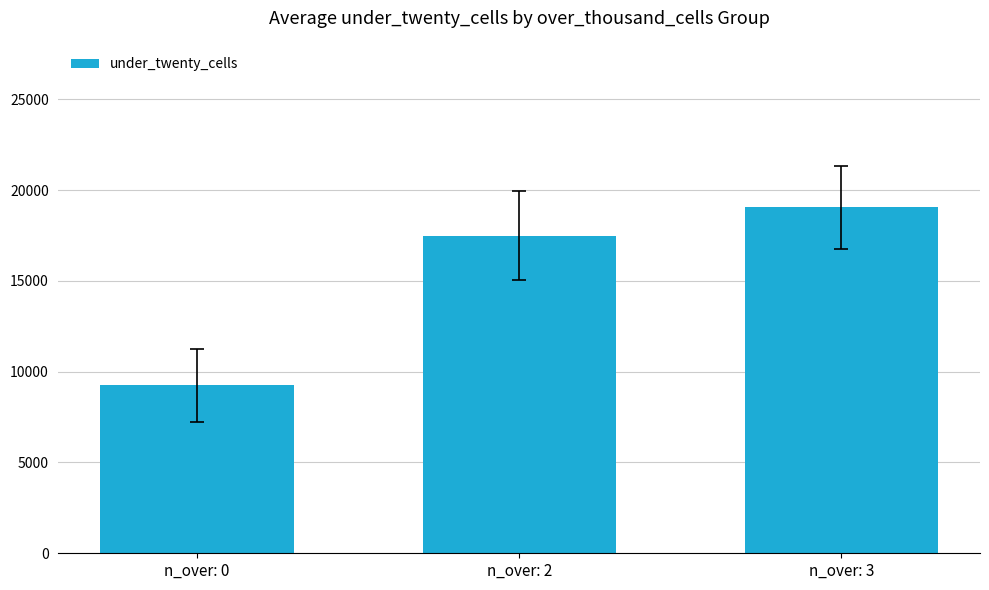

Which has a higher value, n_over: 3 or n_over: 0?

n_over: 3